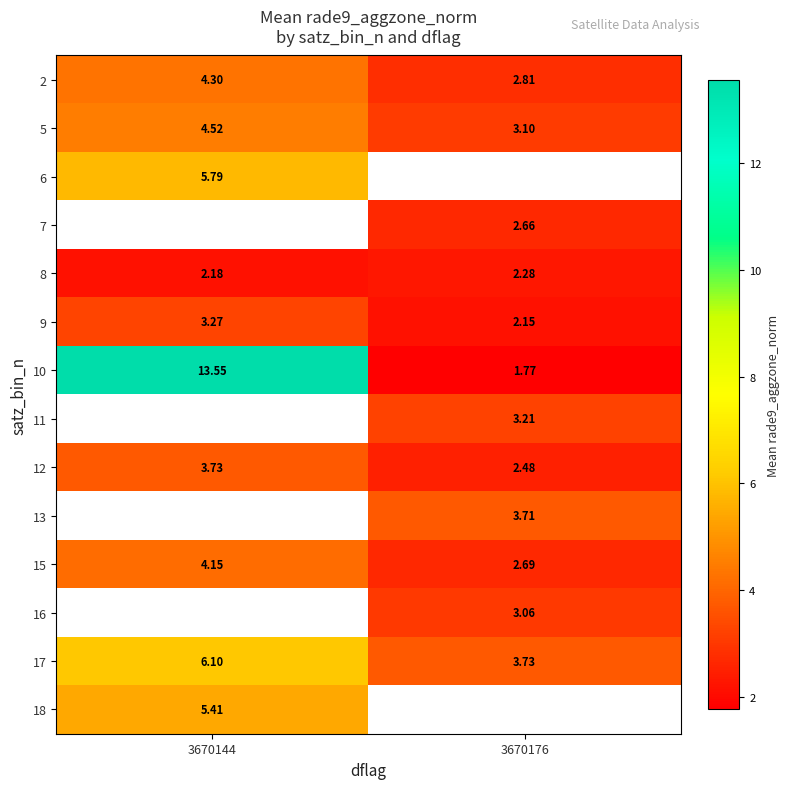

How many values in the 12 series are below 3?

1